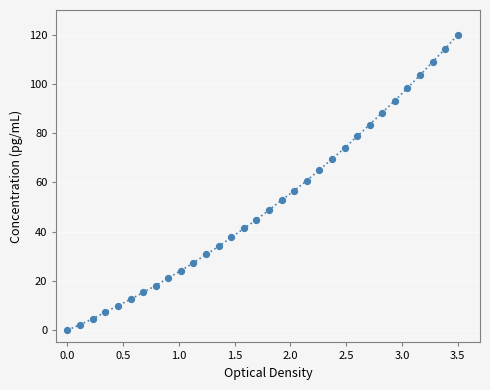

What is the range of Y values (max minus min)?

120.0